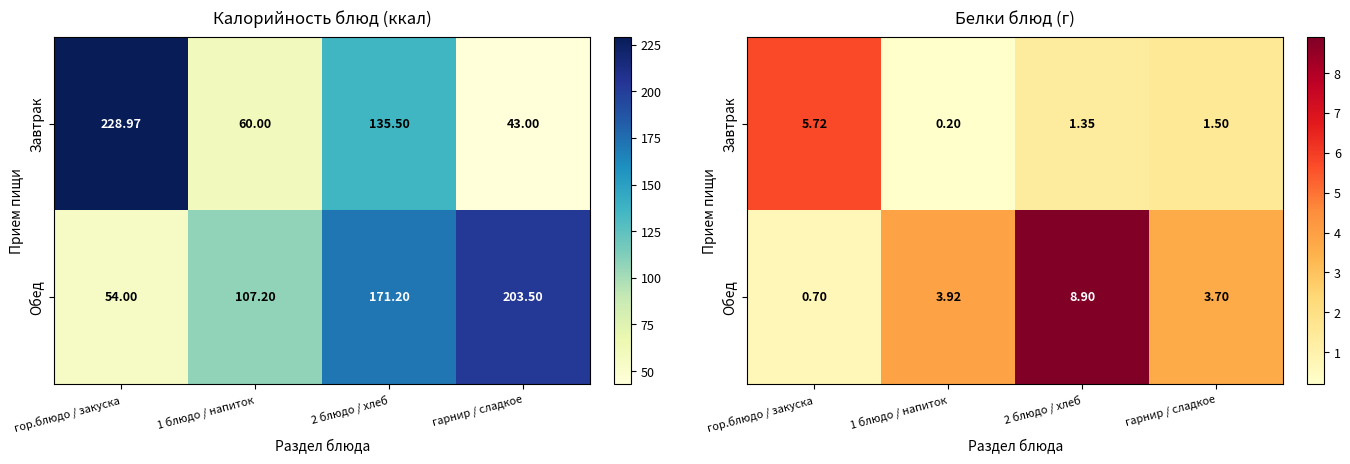

What is the minimum value shown in the chart?

0.2